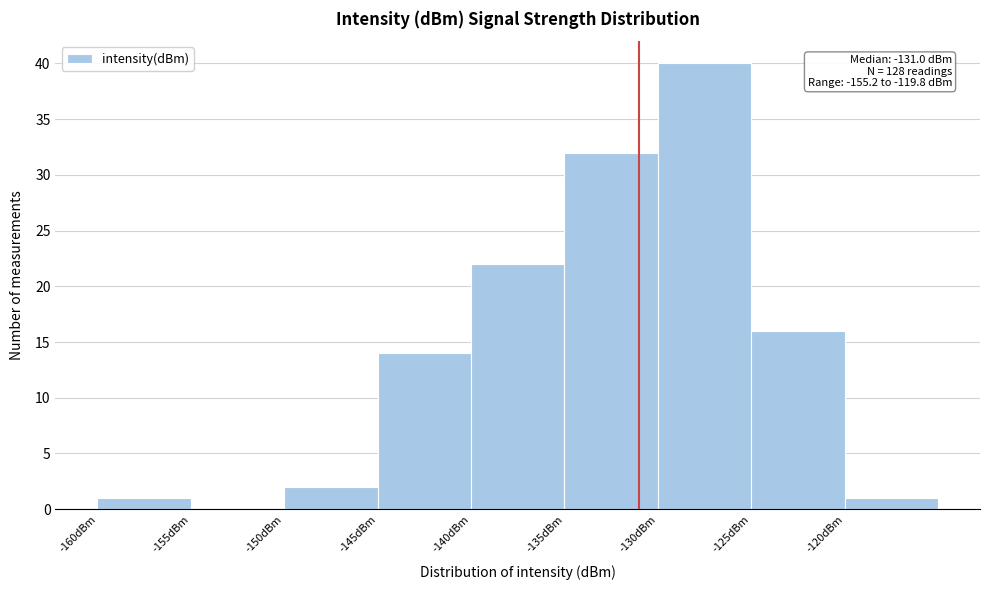

Which range on the x-axis has the tallest bar?

-130 to -125